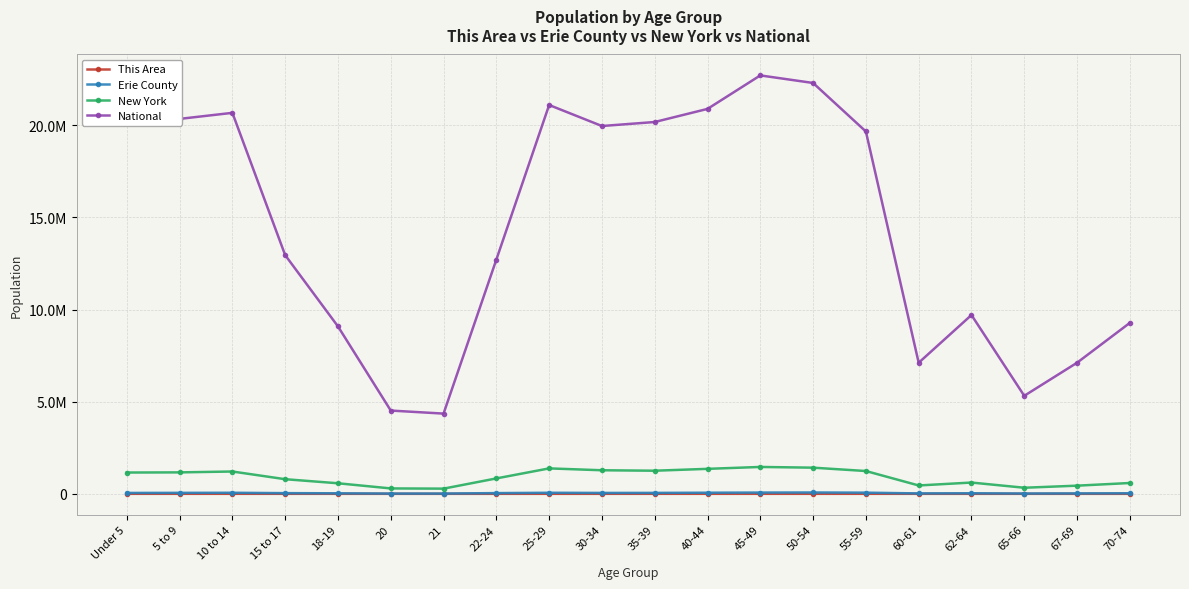

What is the label of the 20th point from the left?

70-74